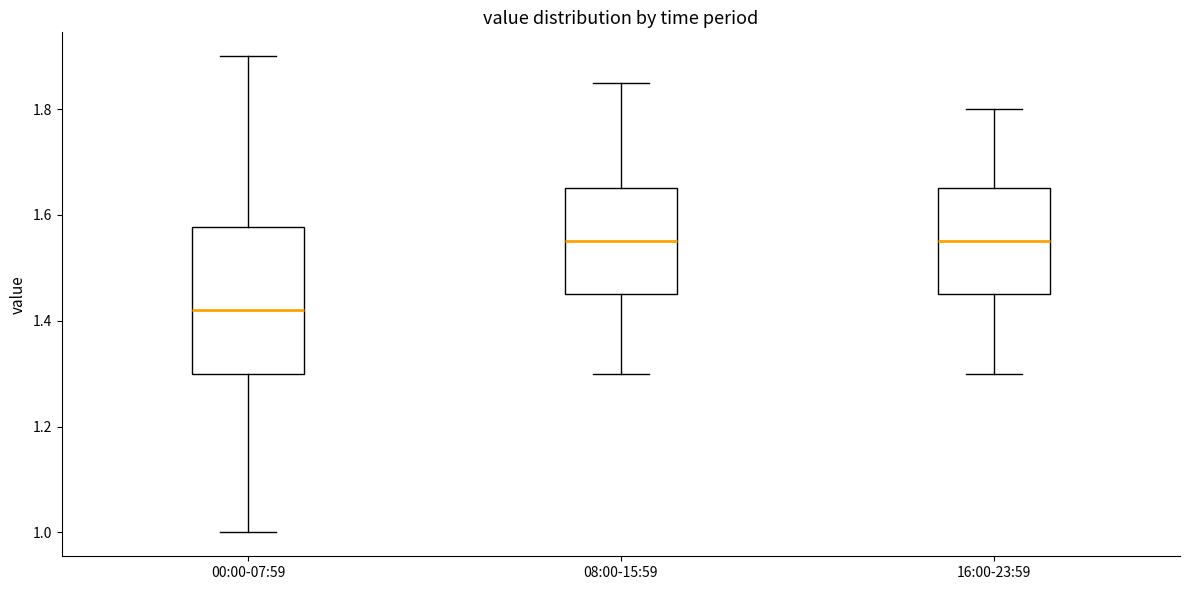

Where is the lower edge of the box for 08:00-15:59 on the y-axis? The values are not printed on the chart, so give them approximately, as read against the axis.

1.46